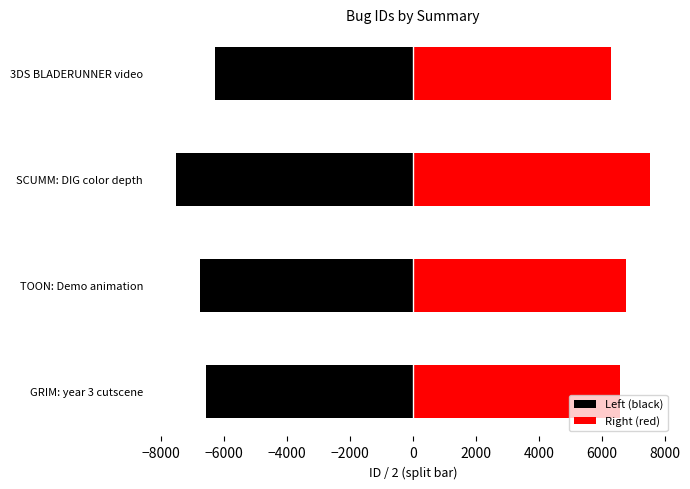

How many bars are there in each group?

2